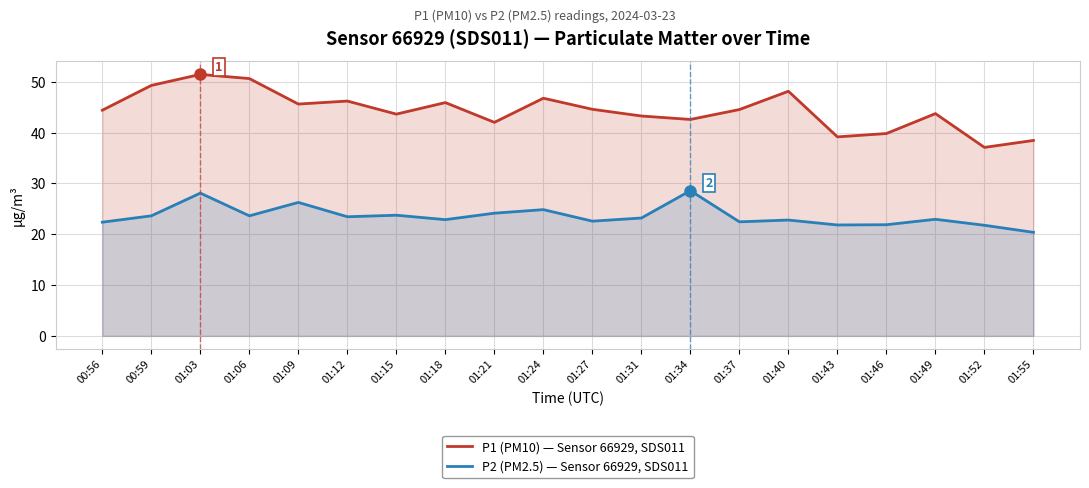

What is the label of the 5th point from the left?

01:09